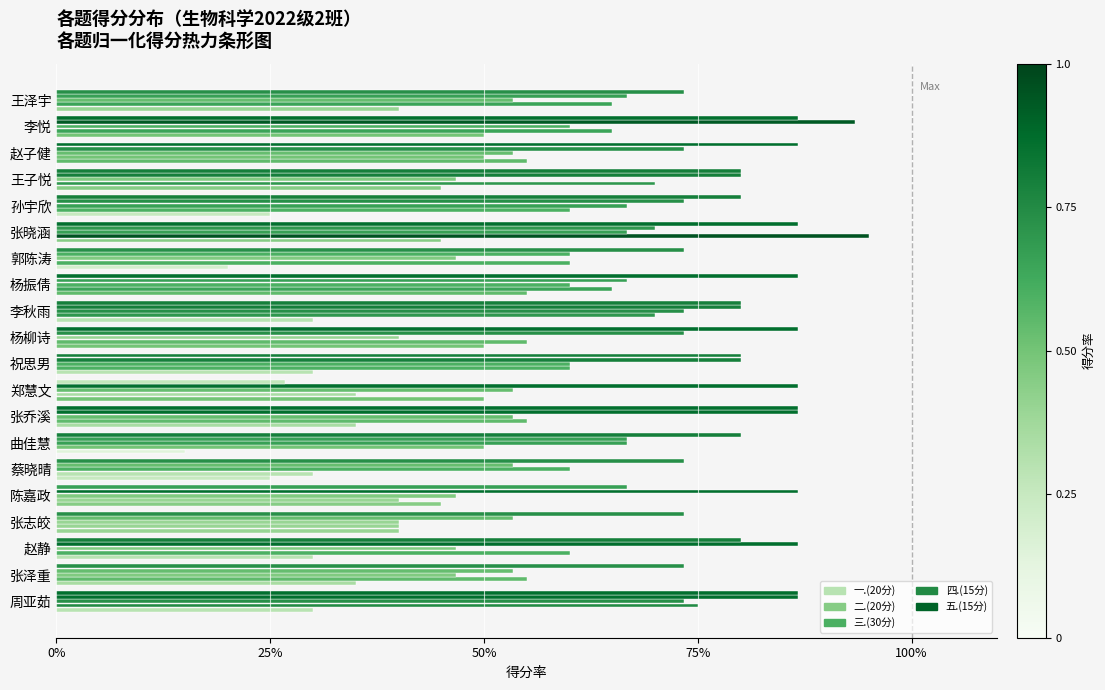

How many categories are shown in the chart?

20